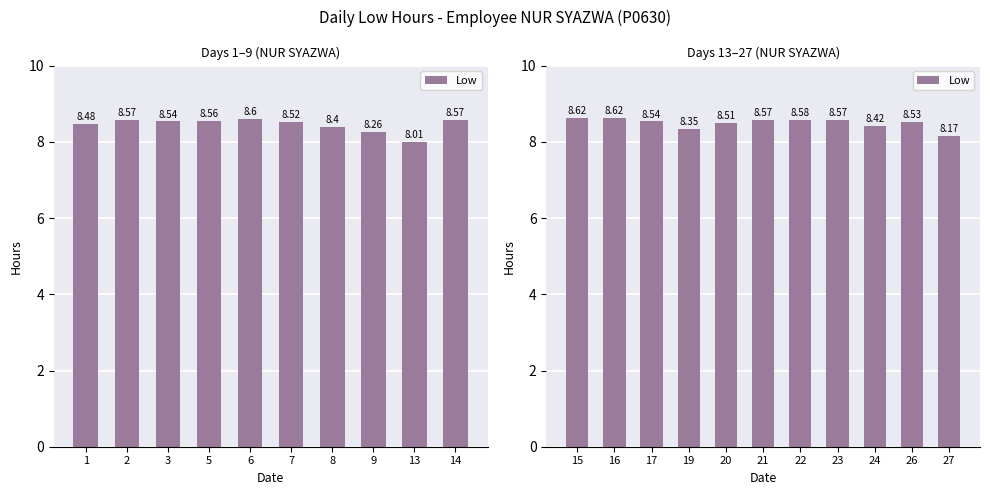

How many distinct data groups are displayed?

1